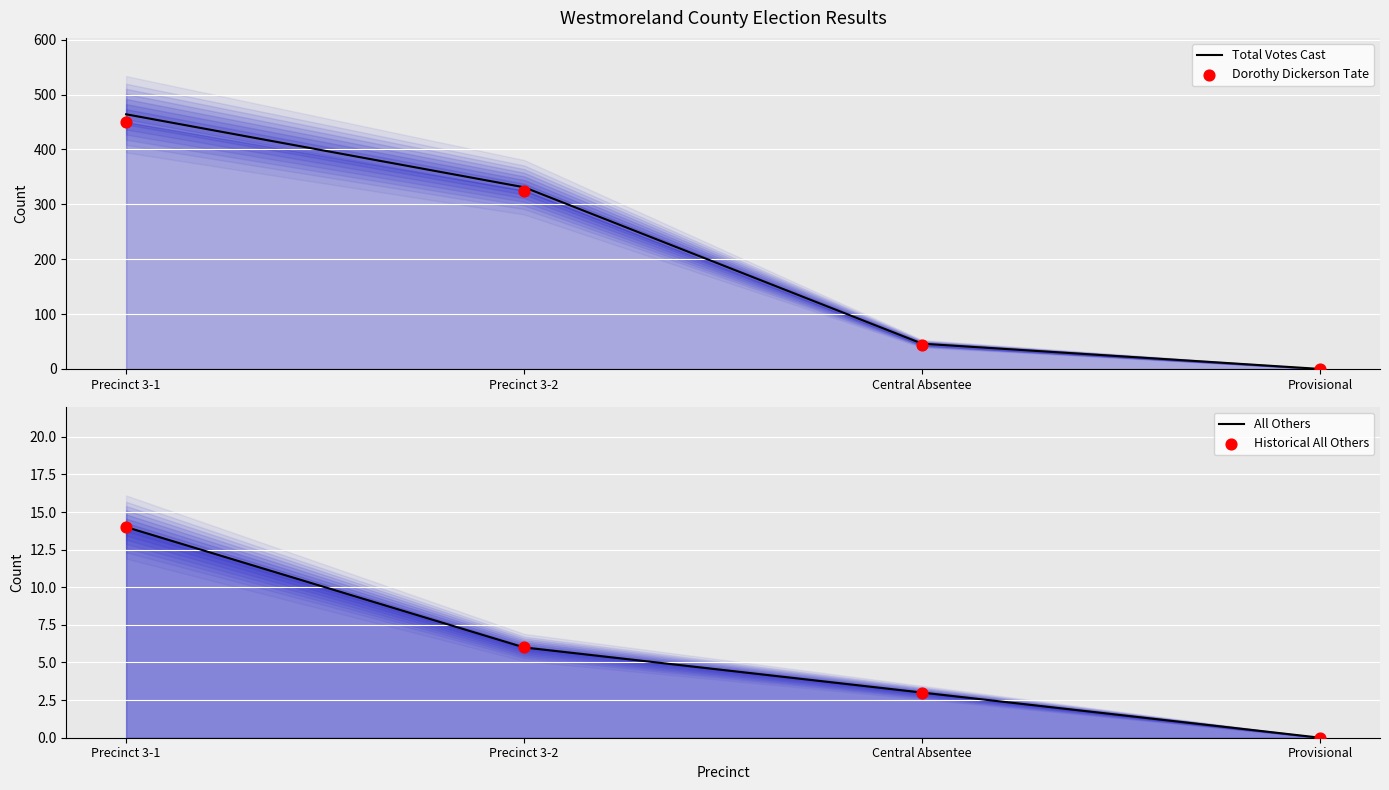

Which series contains the highest Y value?

Total Votes Cast